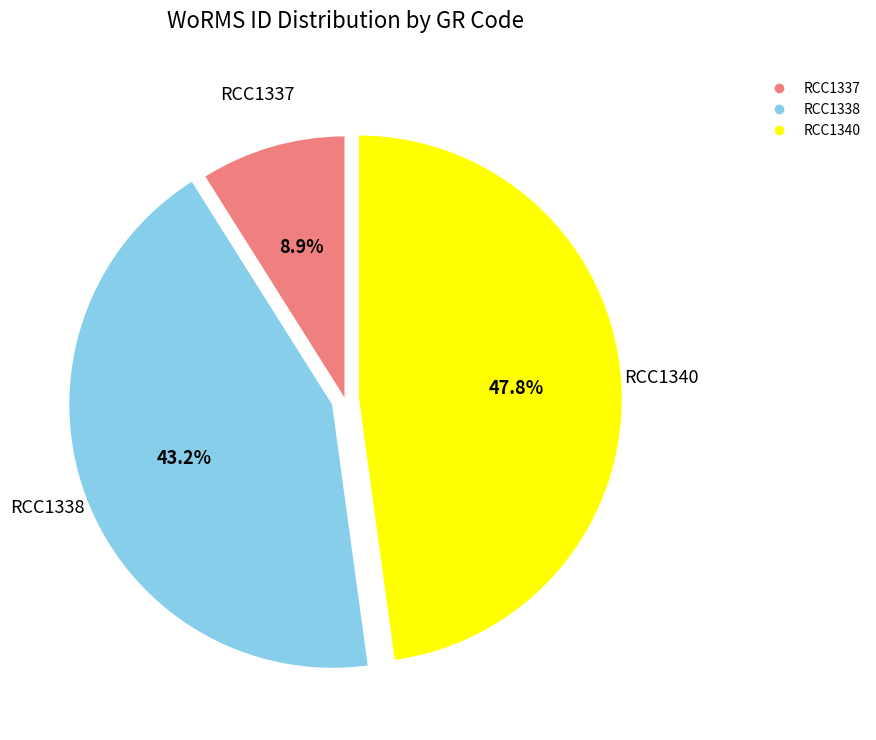

True or false: RCC1337 accounts for 9% of the total.

True